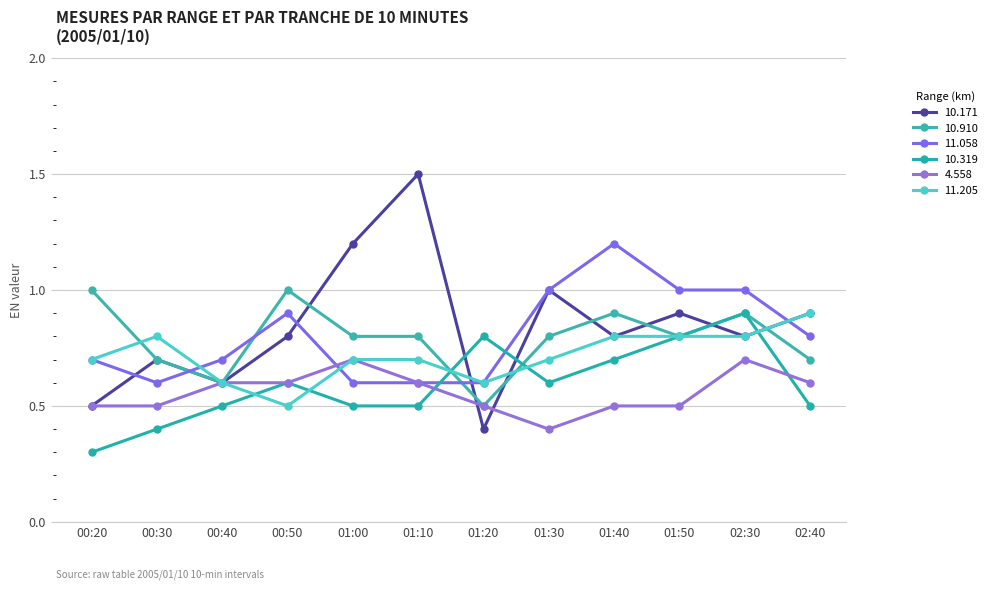

What is the label of the 6th point from the right?

01:20